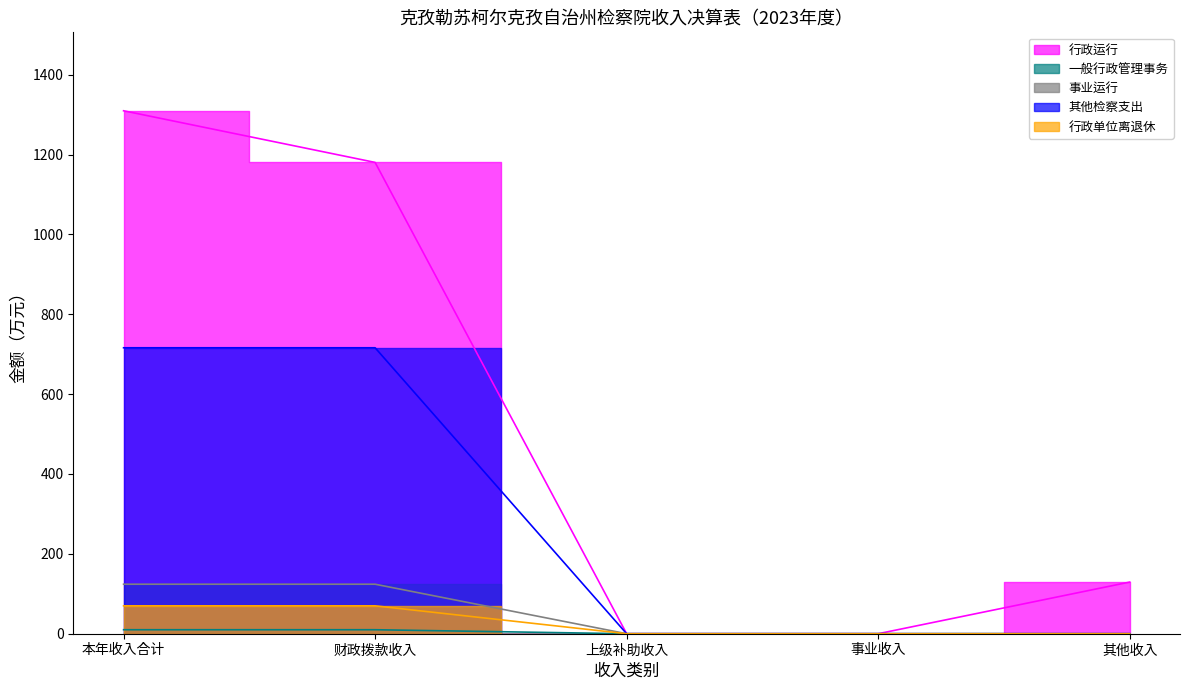

List the series in order of their peak value, highest first.

行政运行, 其他检察支出, 事业运行, 行政单位离退休, 一般行政管理事务